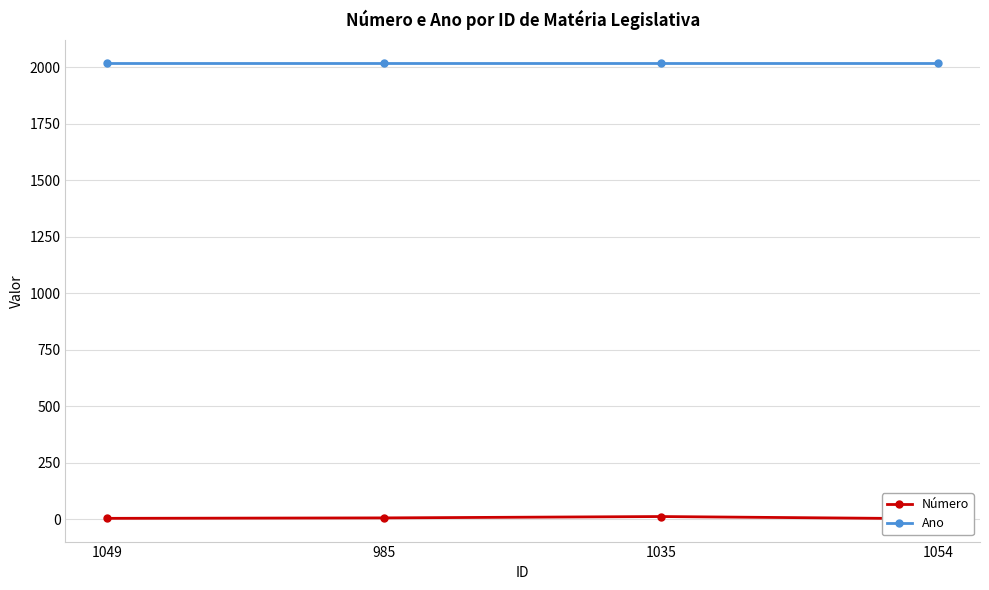

Rank the series by their average value, from highest to lowest.

Ano, Número